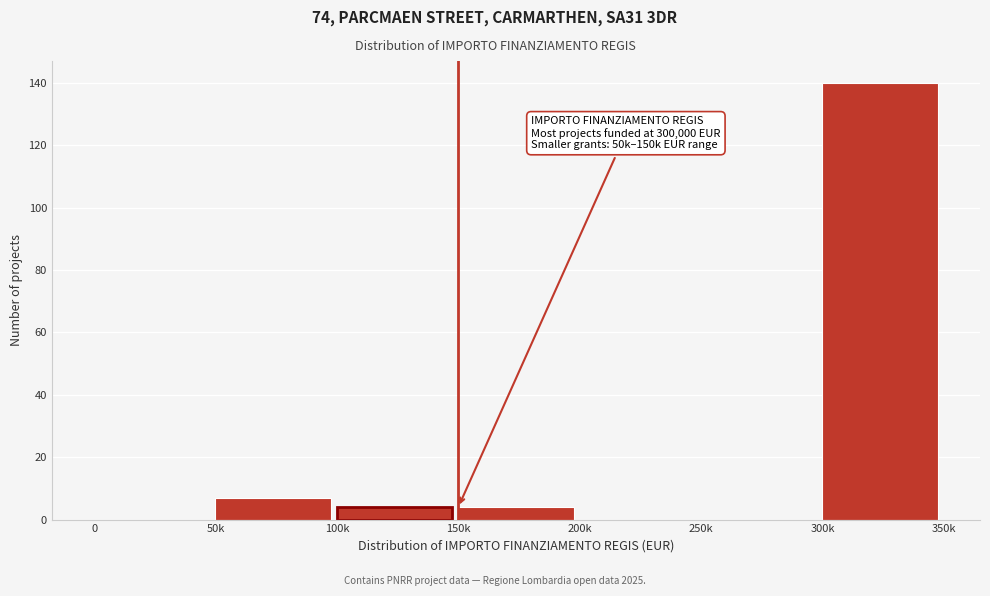

Reading right to left, transcribe all the data shown in this chart.

300k=140	250k=0	200k=0	150k=4	100k=4	50k=7	0=0